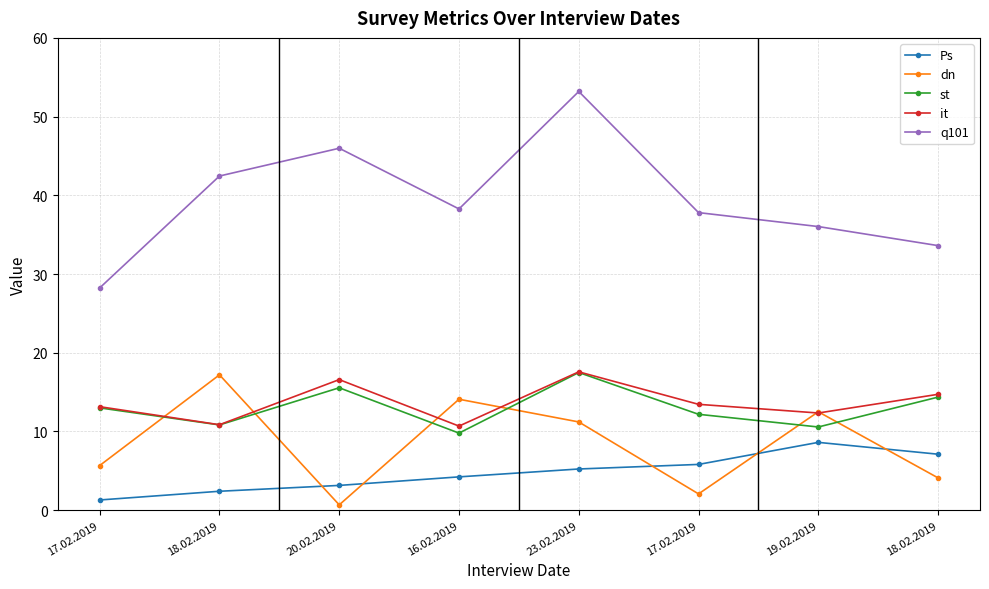

The dn series shows 0.3 at 20.02.2019. True or false?

False